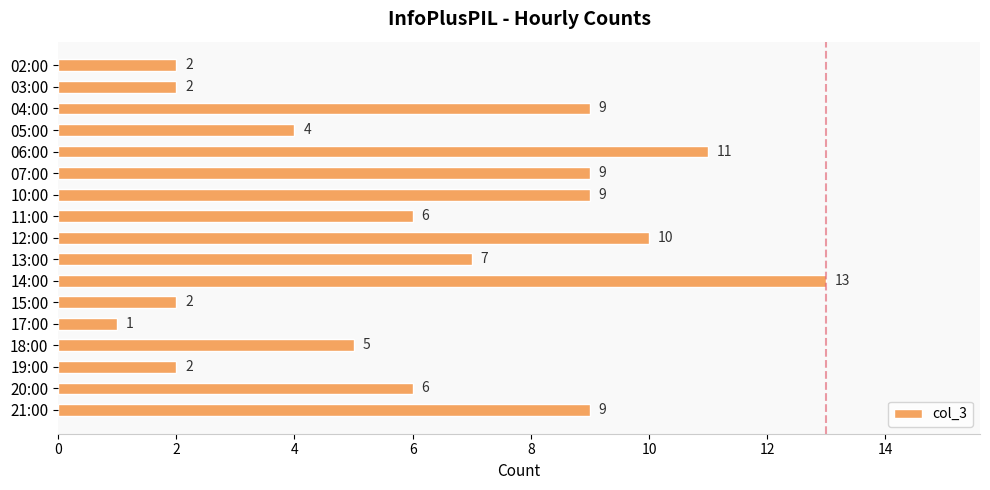

True or false: the data shows 3 at 19:00.

False